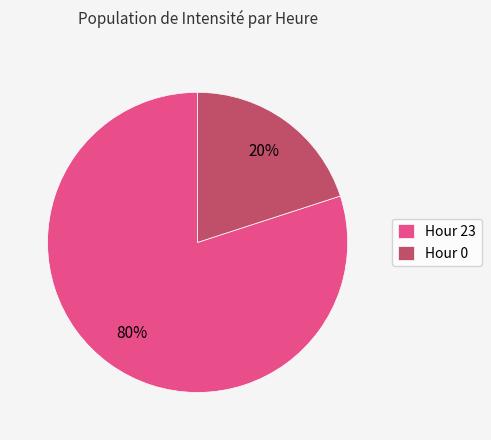

Is there any slice that represents more than half of the pie?

Yes